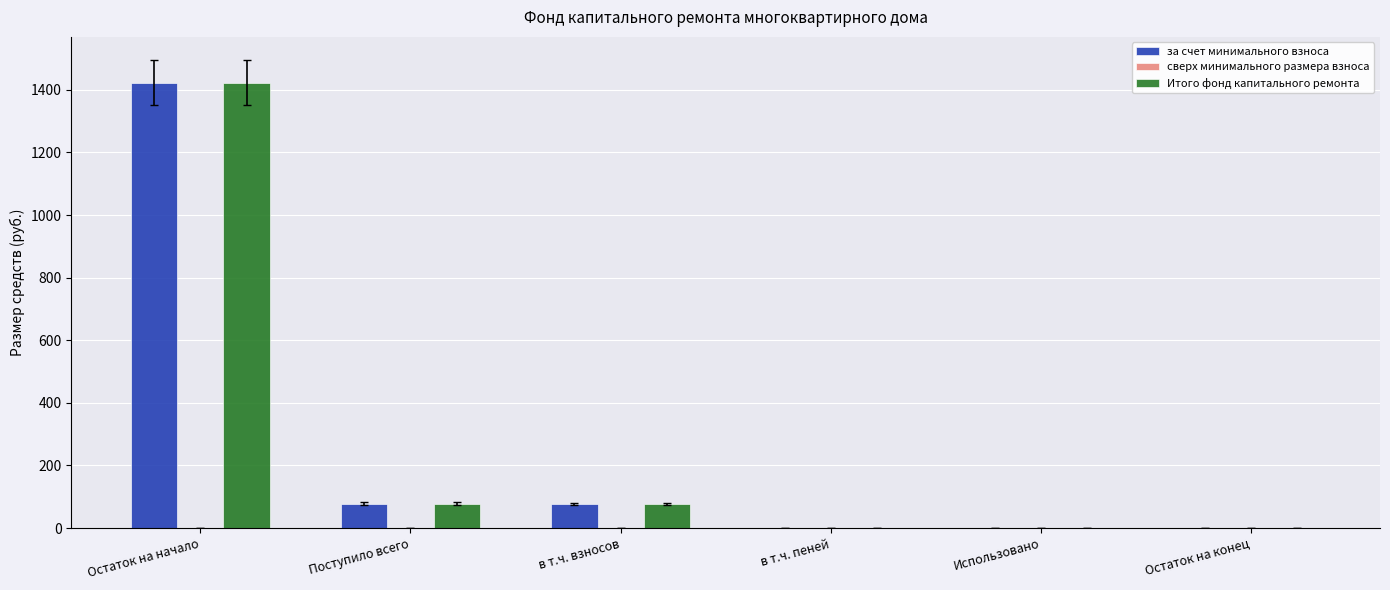

True or false: за счет минимального взноса has a value of -516.4 at Остаток на конец.

False